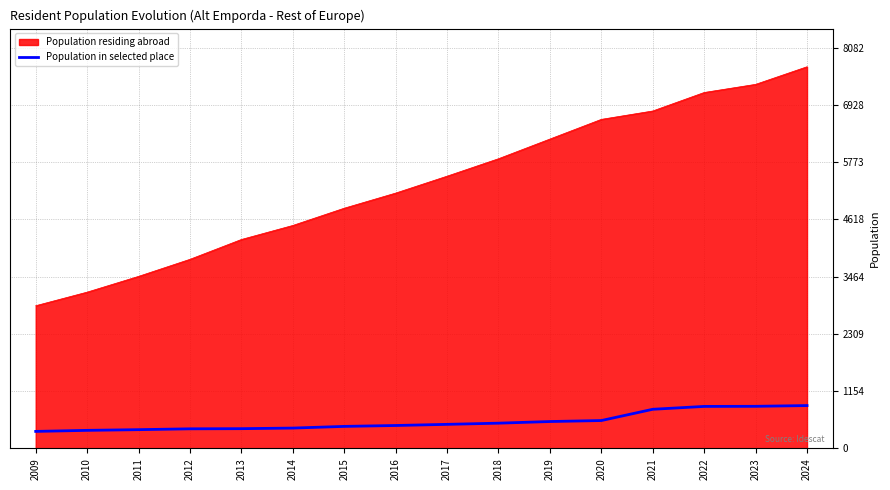

What is the smallest value displayed?

343